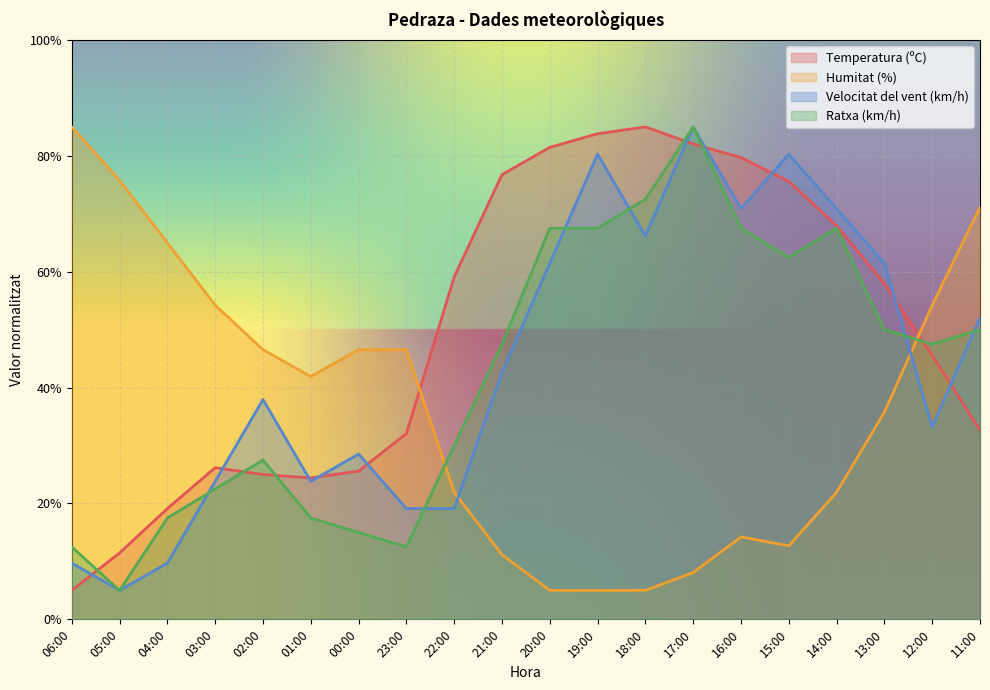

The Ratxa (km/h) series shows 75.9 at 11:00. True or false?

False